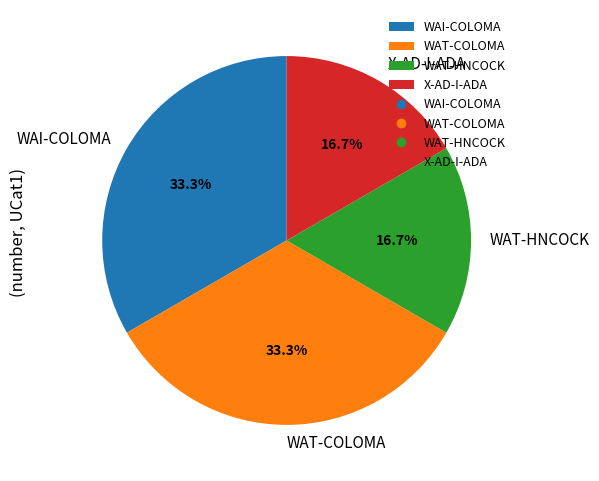

Is WAI-COLOMA the majority of the pie?

No